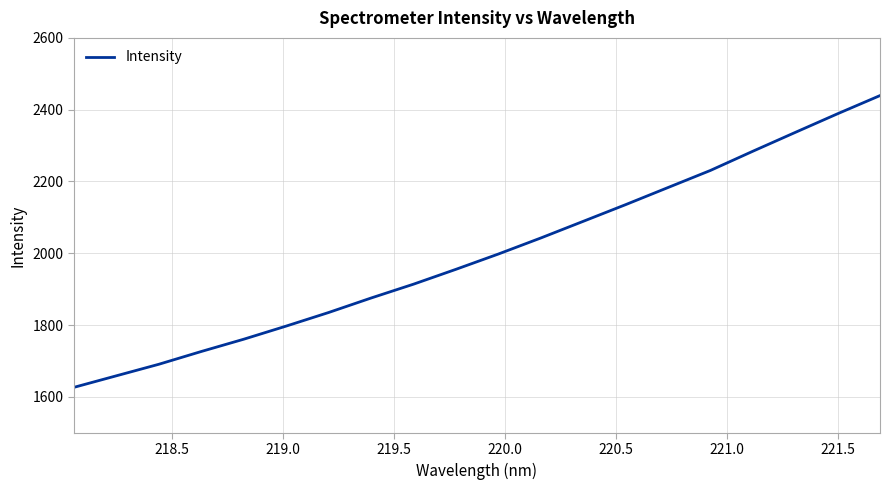

What is the minimum value shown in the chart?

1626.7